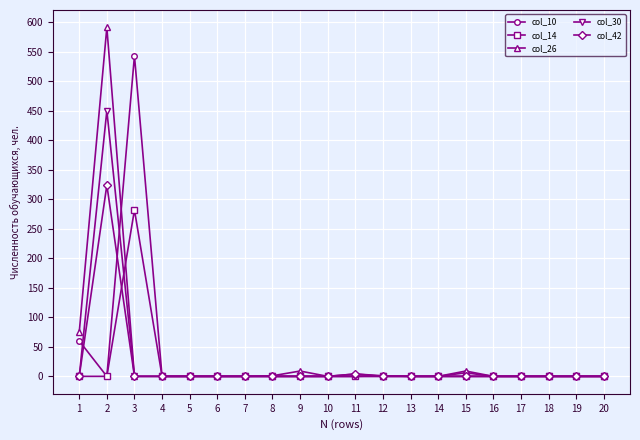

At which category does the chart reach its peak across all series?

2